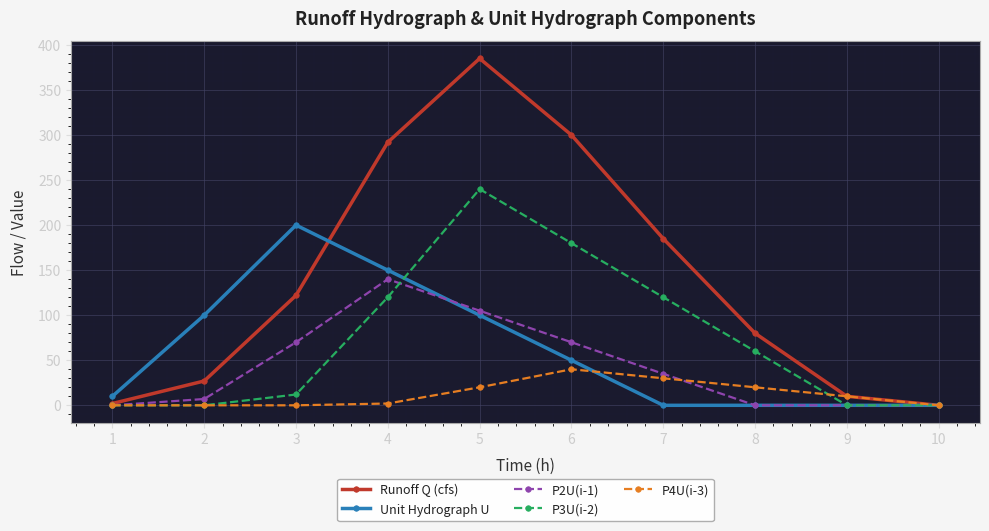

True or false: P4U(i-3) has more than 0 interior local peaks.

True